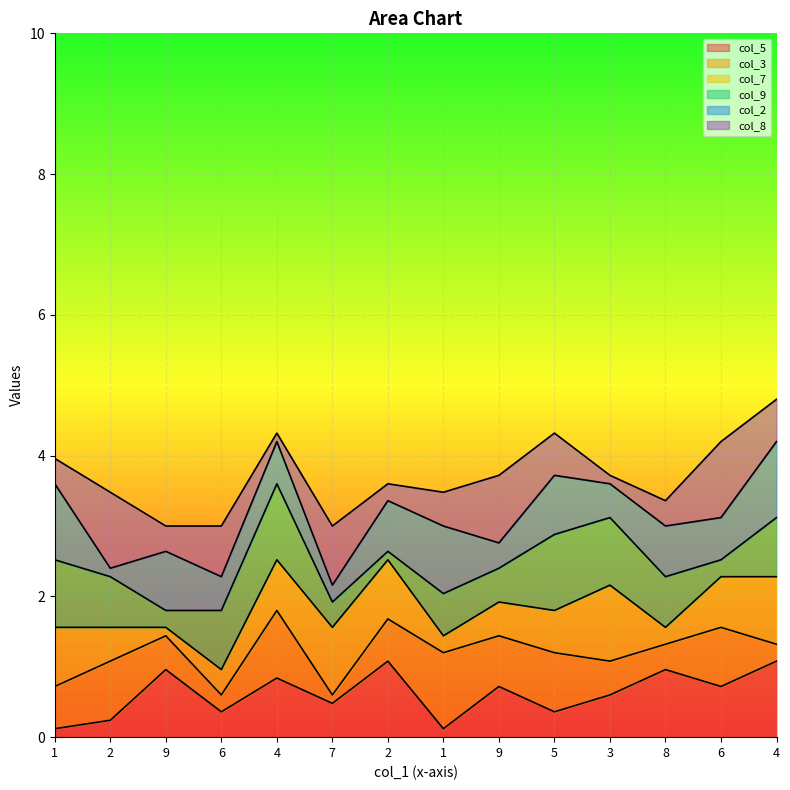

Reading left to right, list all the values displayed in this chart.

col_5: 1	2	8	3	7	4	9	1	6	3	5	8	6	9
col_3: 5	7	4	2	8	1	5	9	6	7	4	3	7	2
col_7: 7	4	1	3	6	8	7	2	4	5	9	2	6	8
col_9: 8	6	2	7	9	3	1	5	4	9	8	6	2	7
col_2: 9	1	7	4	5	2	6	8	3	7	4	6	5	9
col_8: 3	9	3	6	1	7	2	4	8	5	1	3	9	5